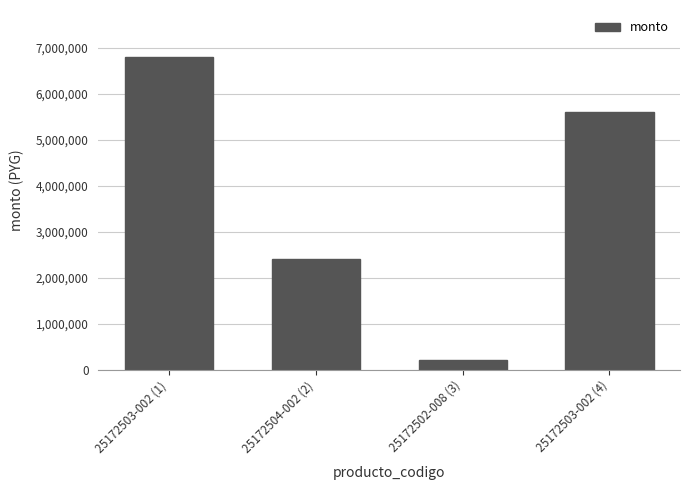

Where does the data first go above 5600000?

25172503-002 (1)